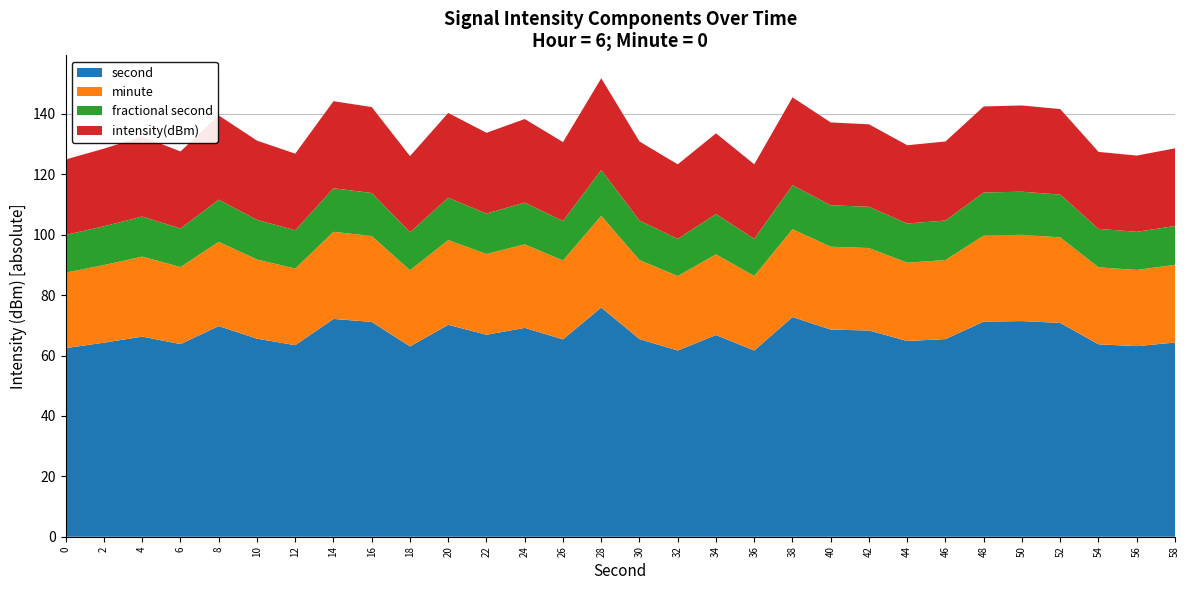

Does the chart have visible grid lines?

Yes